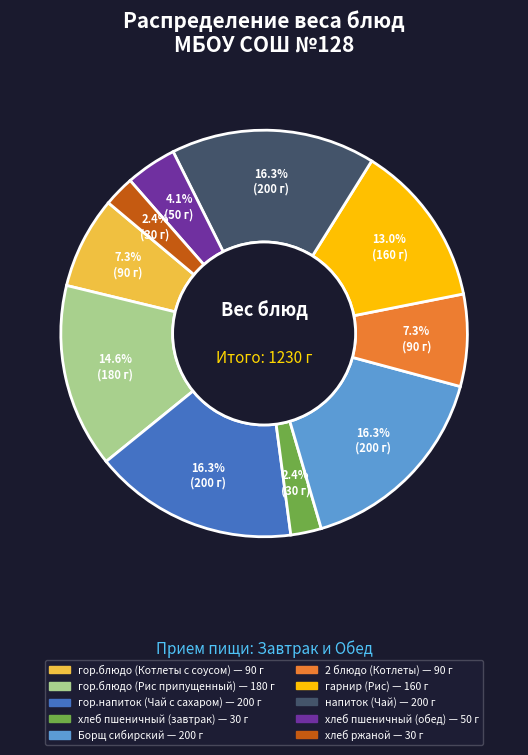

What percentage is the гарнир (Рис) slice, to the nearest percent?

13%